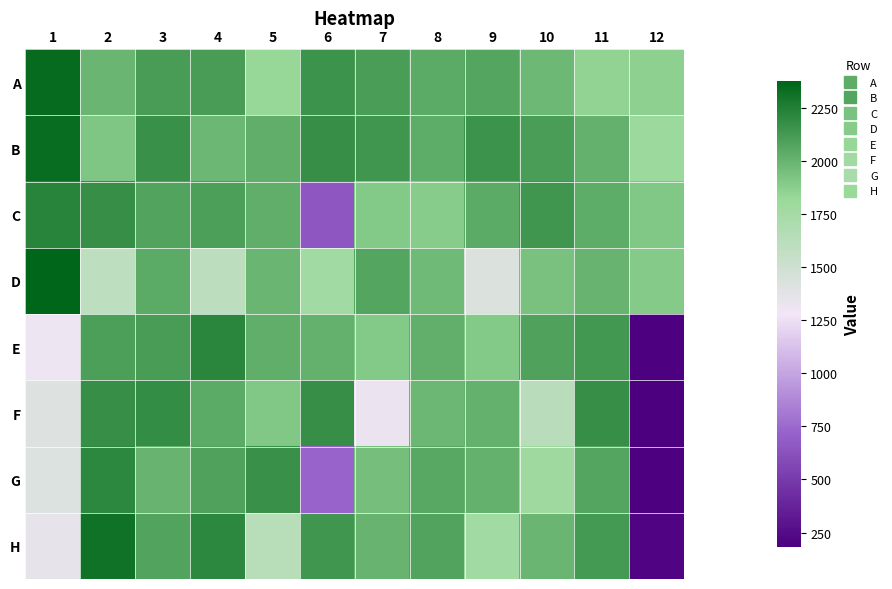

At how many categories does at least one series exceed 355?

12